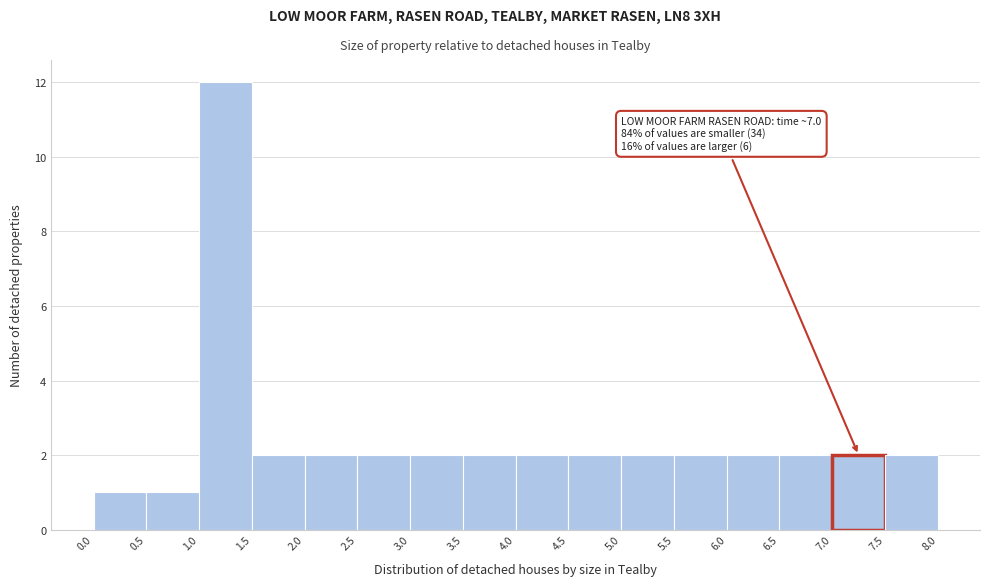

Which range on the x-axis has the tallest bar?

1.0 to 1.5